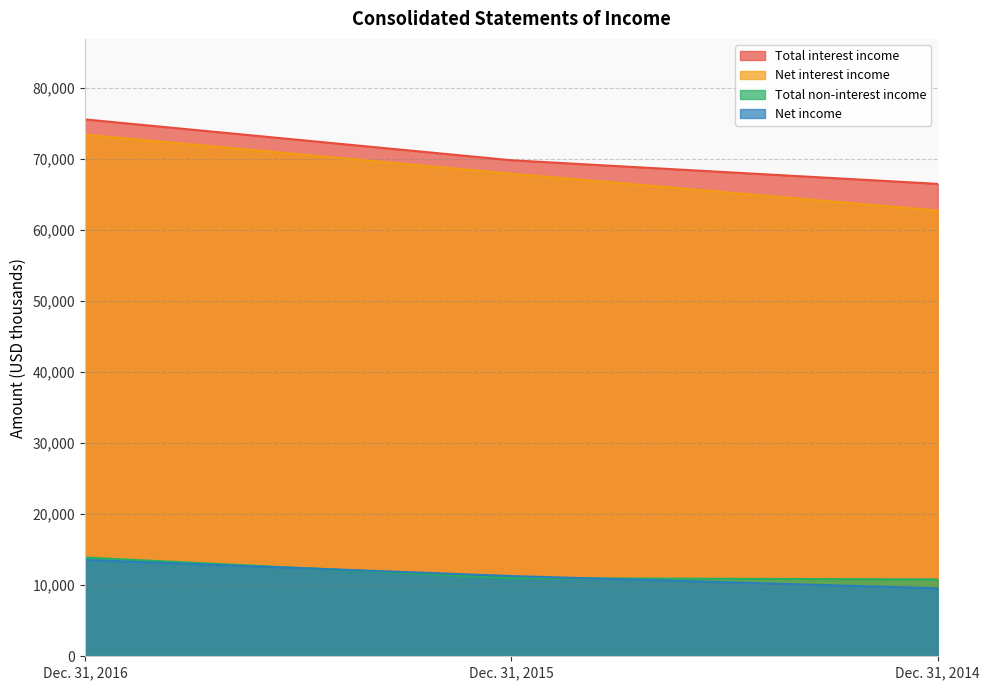

Which series has the largest total across all categories?

Total interest income